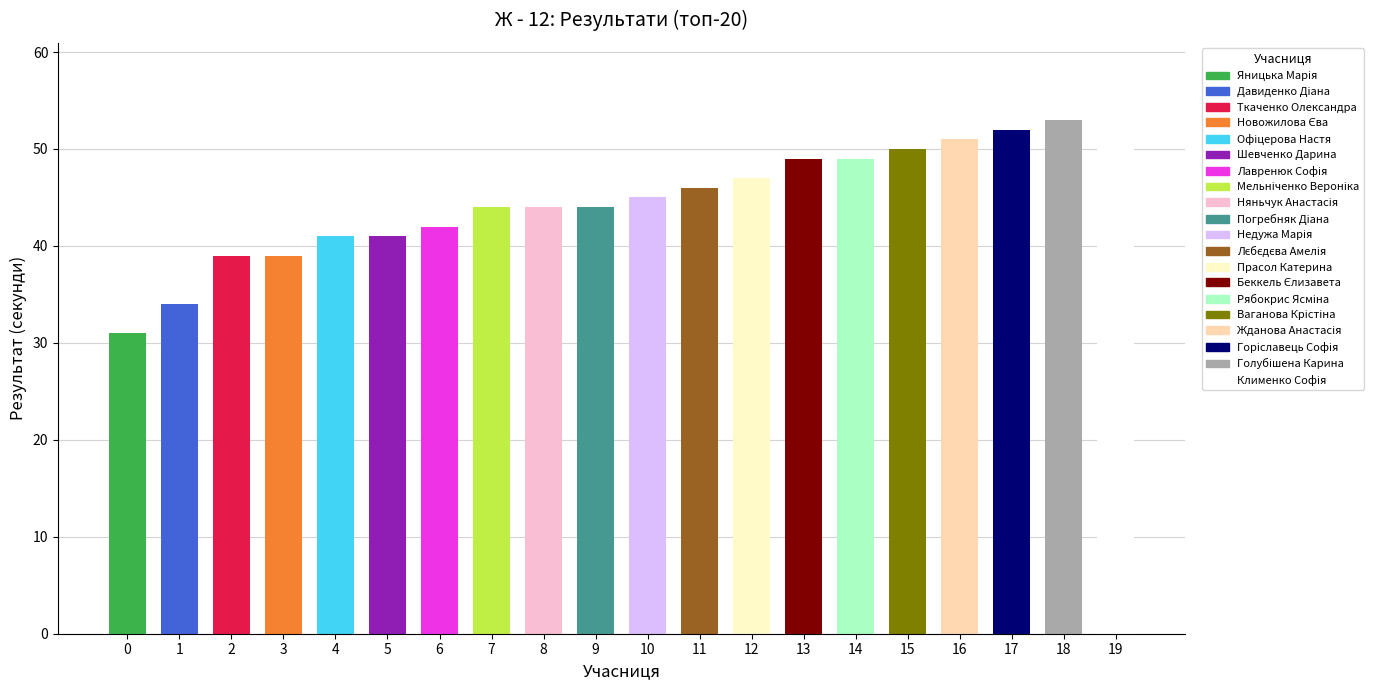

What is the average value?

45